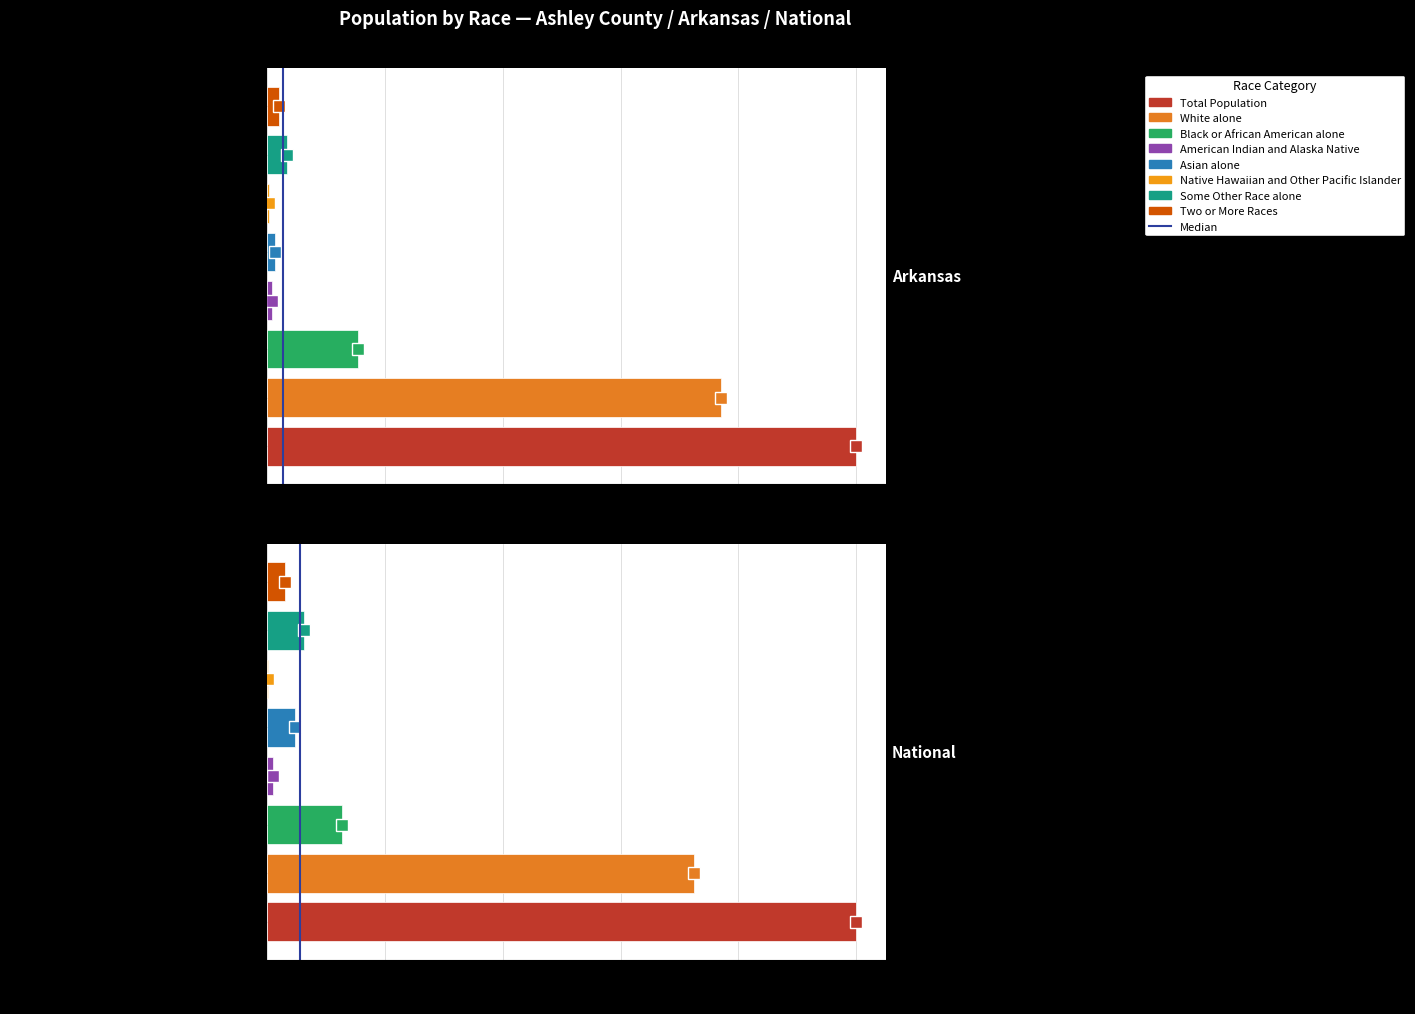

How many bars are there in total?

16